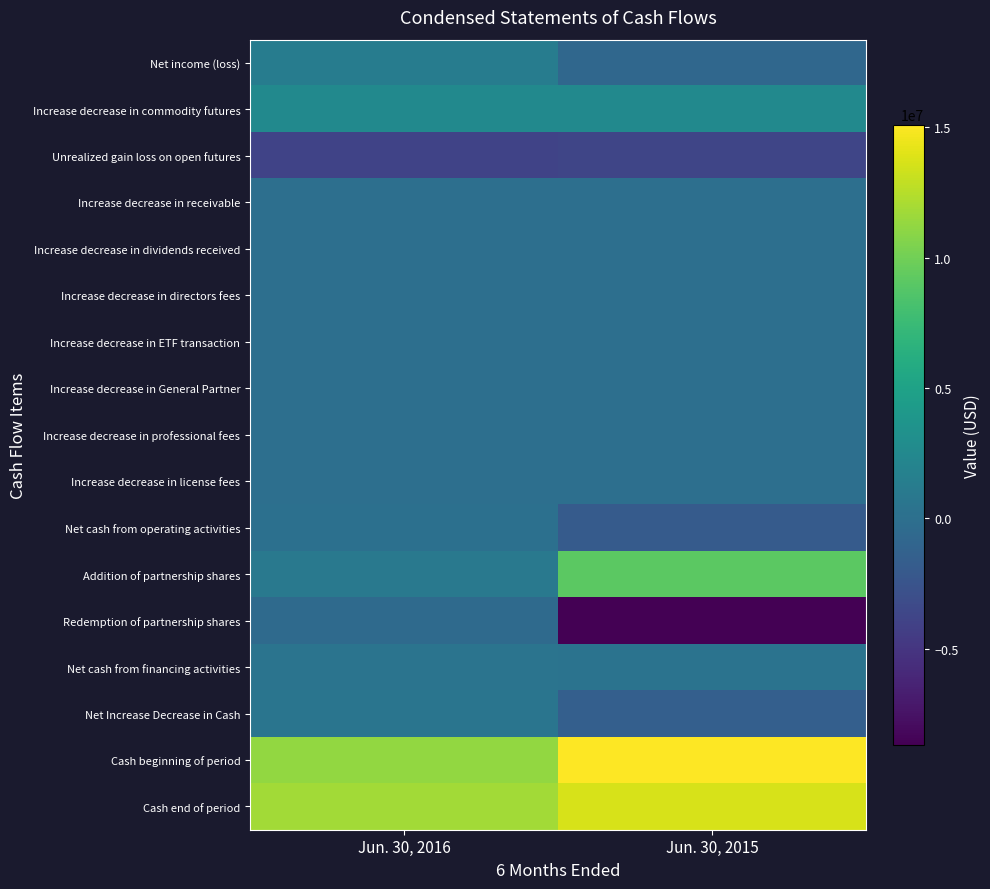

How many distinct data groups are displayed?

17